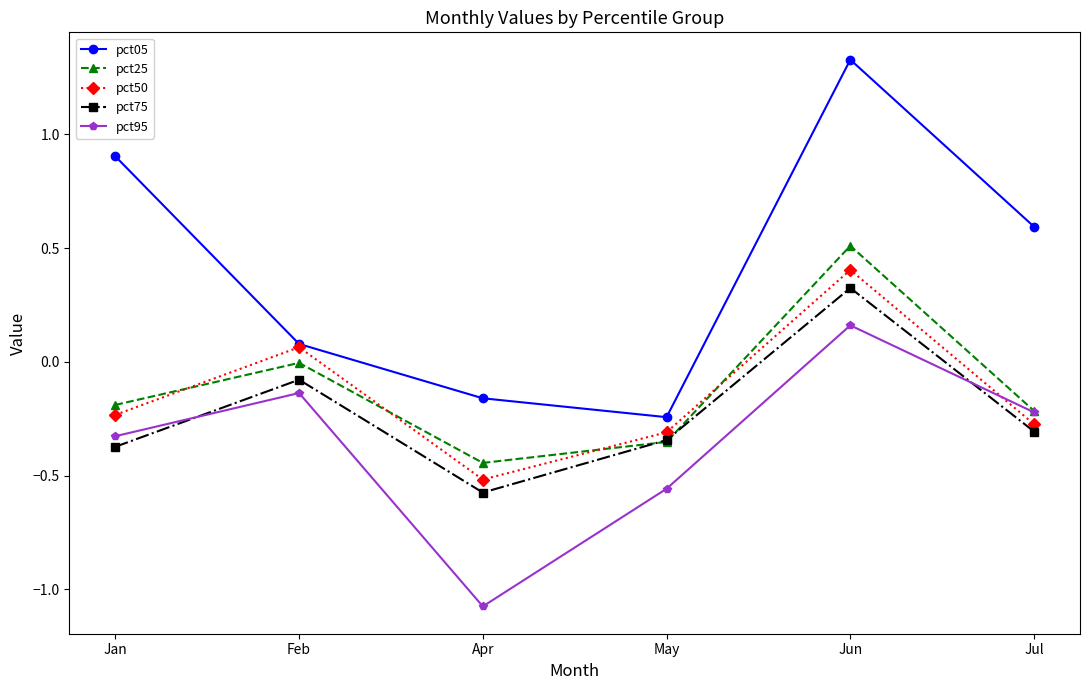

Count the number of categories in the chart.

6